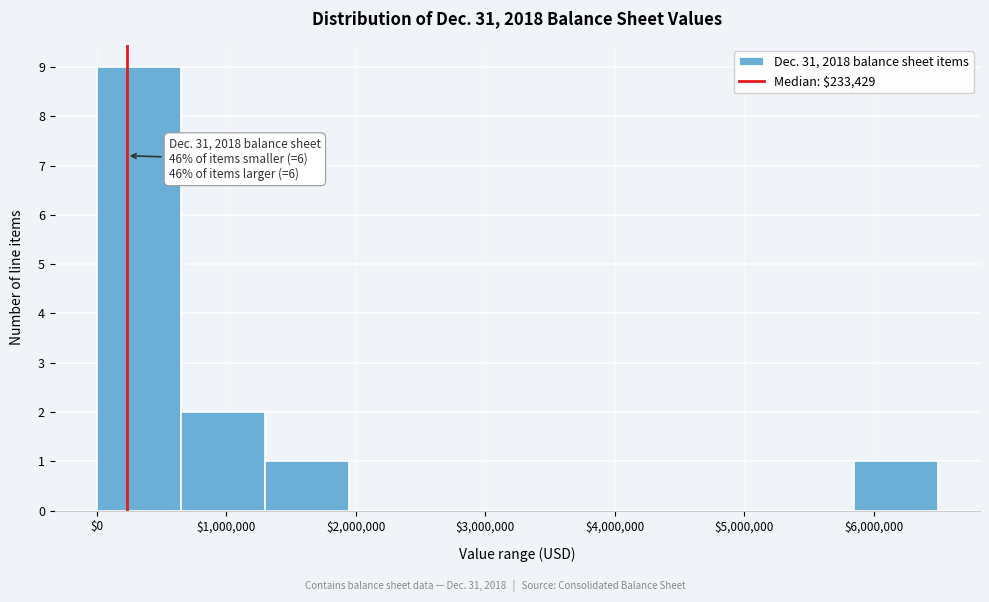

Which range on the x-axis has the tallest bar?

0 to 600000